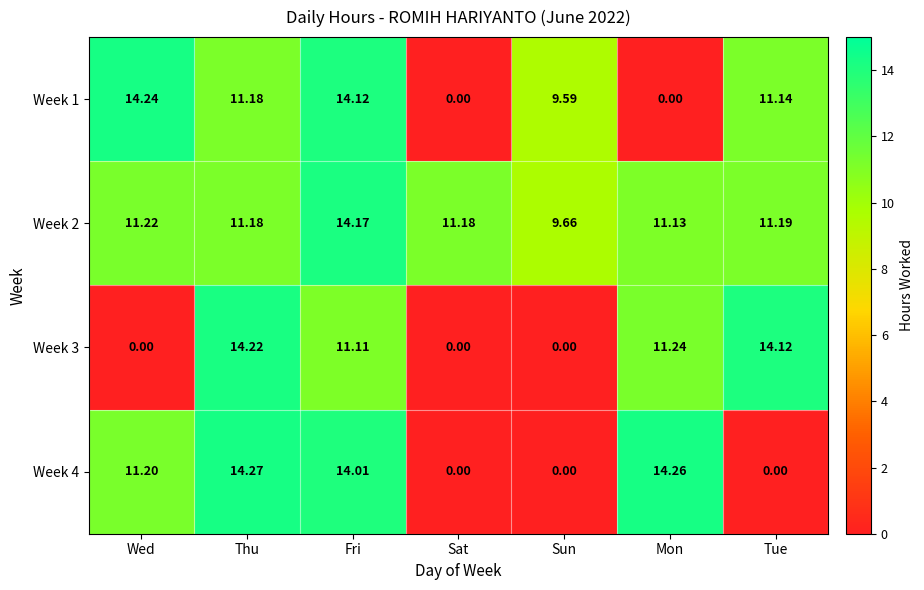

At how many categories does at least one series exceed 10?

6